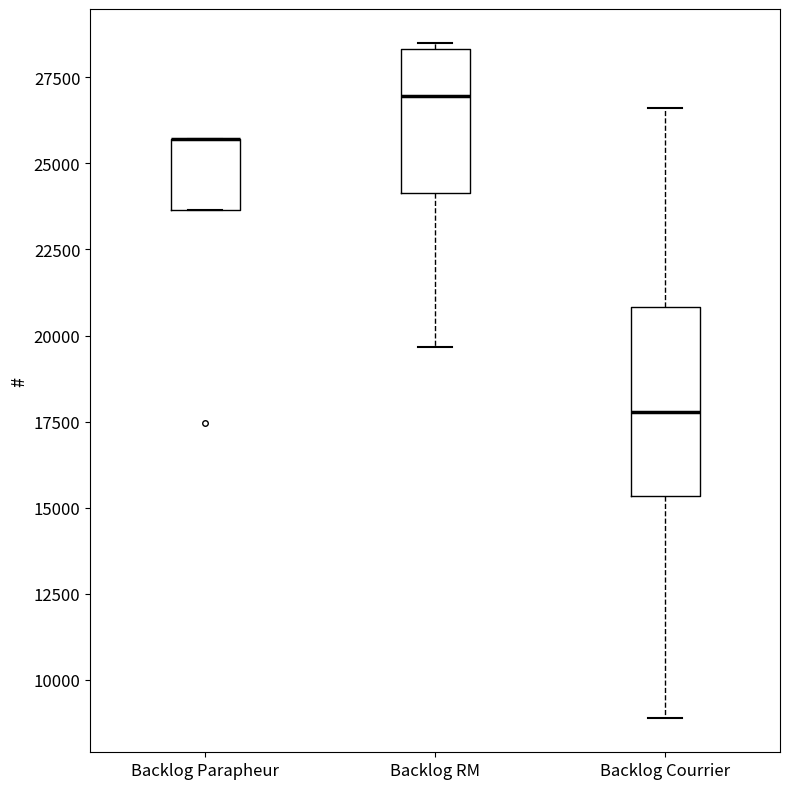

Reading left to right, read every box against the y-axis: the position of its median line, the range the box covers, and the ends of its whiskers. The values are not printed on the chart, so give them approximately, as read against the axis.

Backlog Parapheur: median 25500 (drawn on the box's upper edge), box 23500 to 25500, whiskers 23500 to 25500
Backlog RM: median 27000, box 24000 to 28500, whiskers 19500 to 28500 (just above the box's upper edge)
Backlog Courrier: median 18000, box 15500 to 21000, whiskers 9000 to 26500